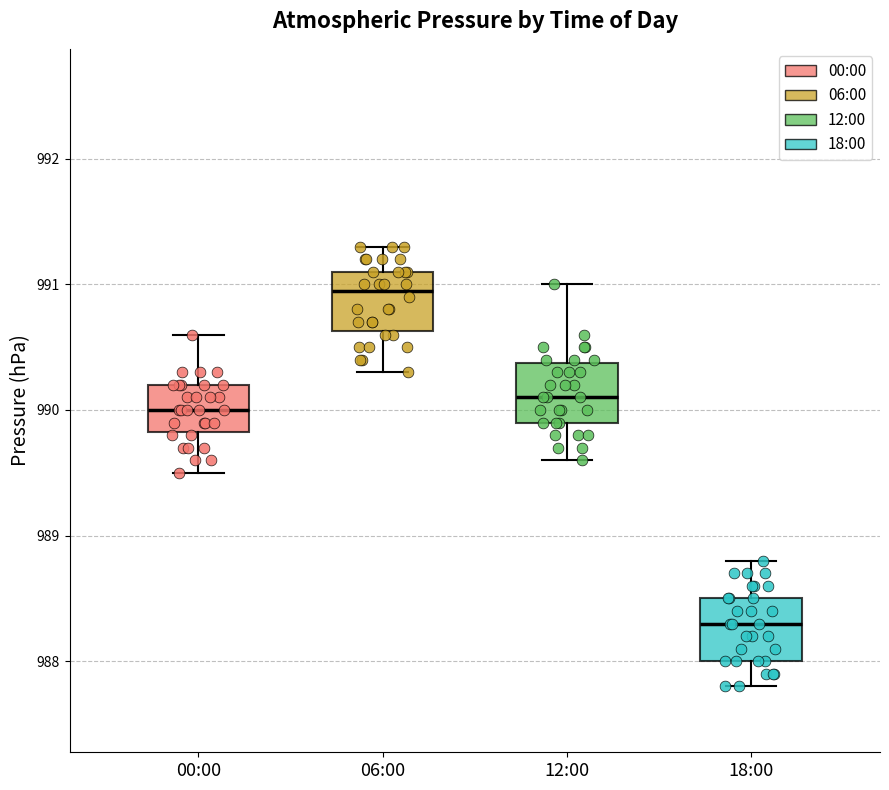

Which box's median line is the highest?

06:00